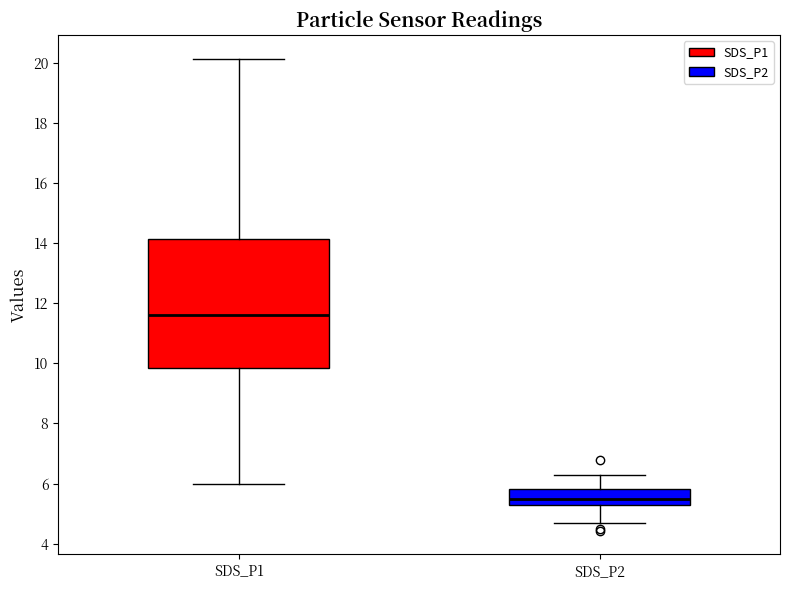

Which box is the tallest, from its lower edge to its upper edge?

SDS_P1